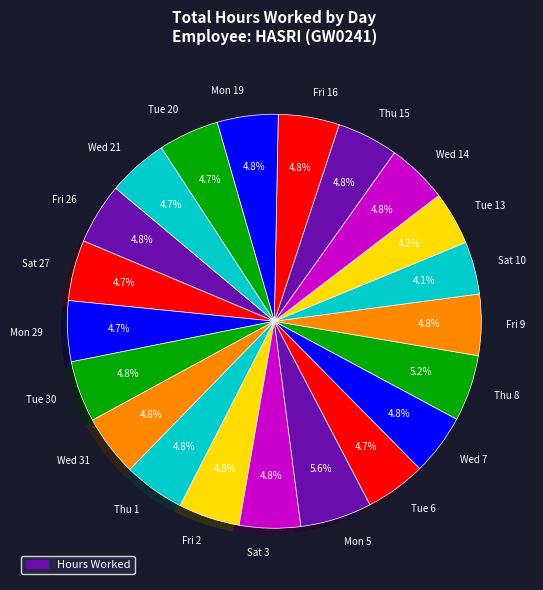

Does Mon 5 represent more than half of the total?

No